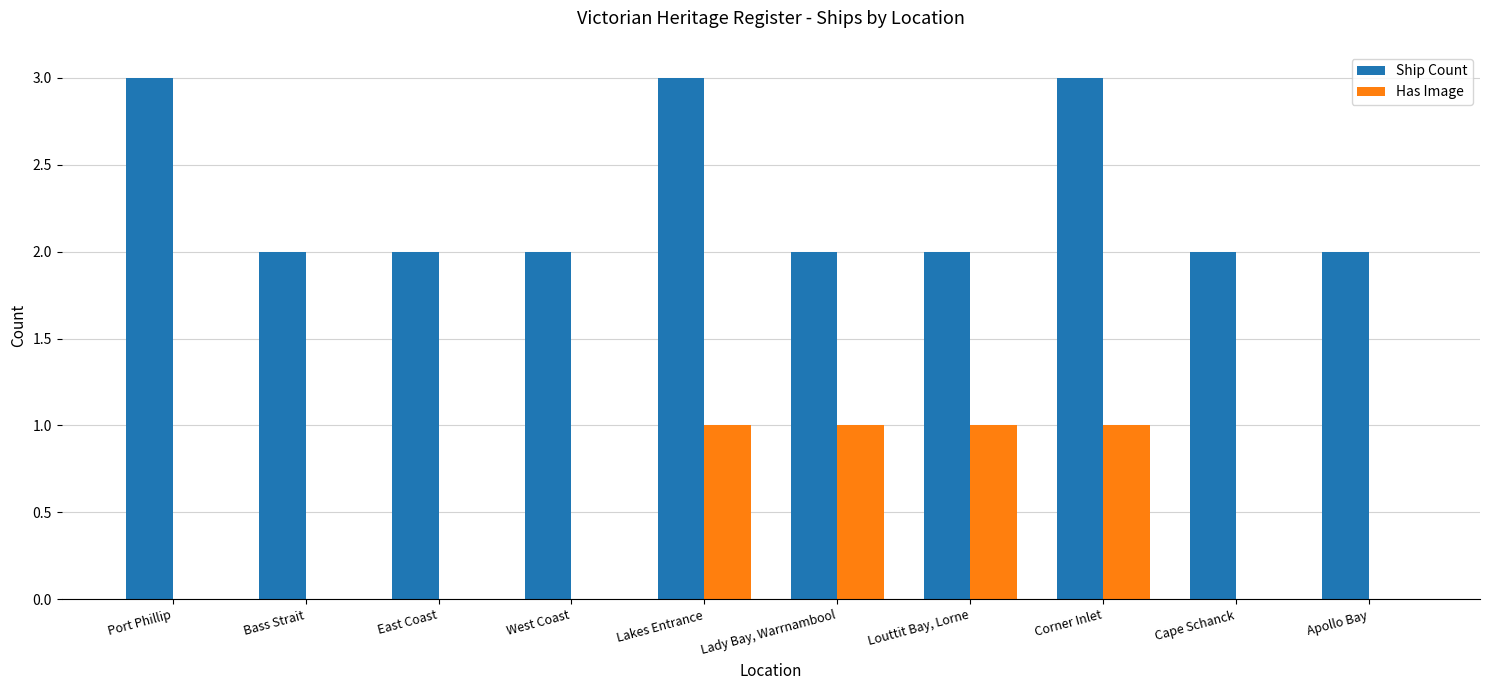

Is the value of Has Image at Lakes Entrance greater than the value of Ship Count at Cape Schanck?

No